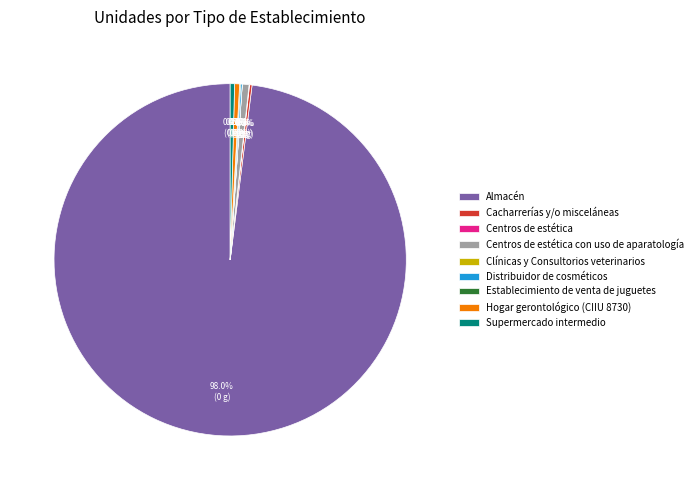

What is the majority slice?

Almacén